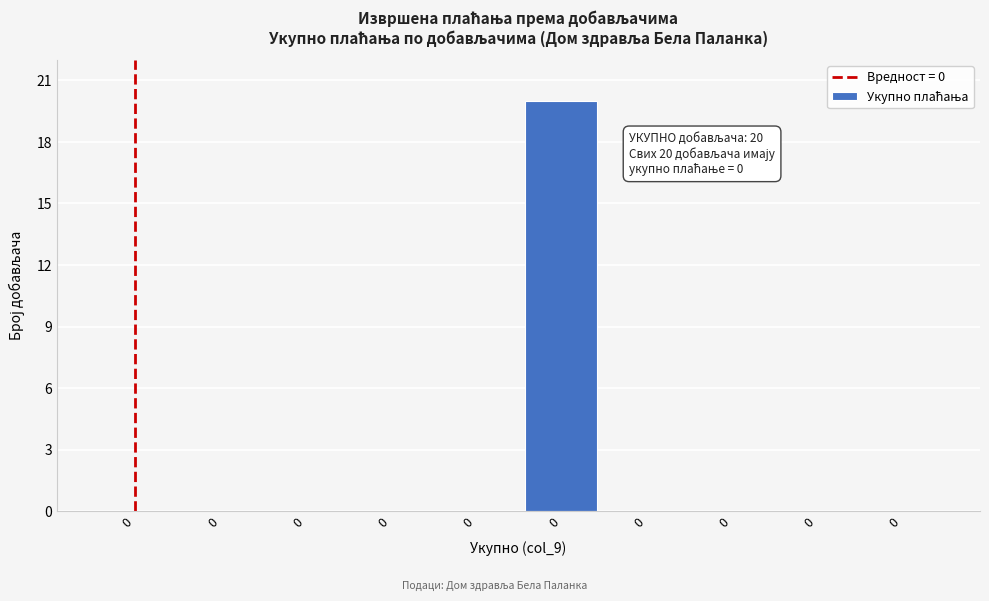

Count the number of data series in this chart.

1